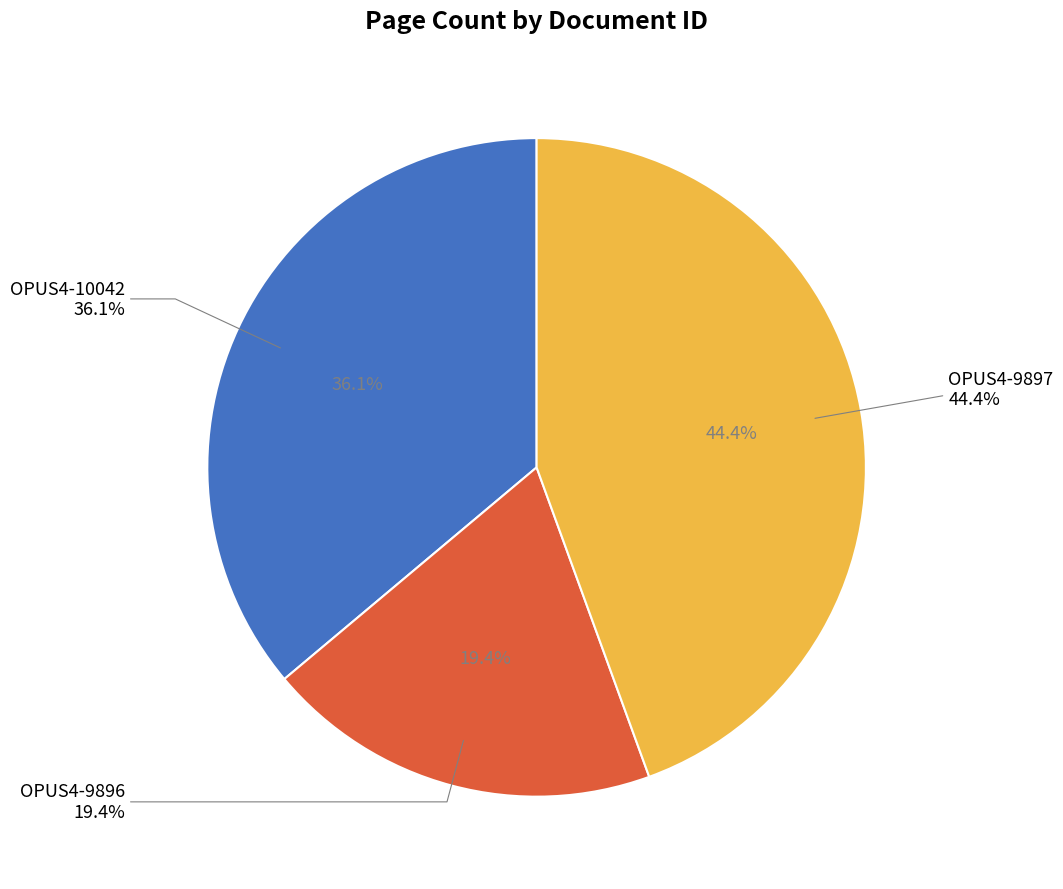

What portion of the pie excludes OPUS4-9896?

80.6%